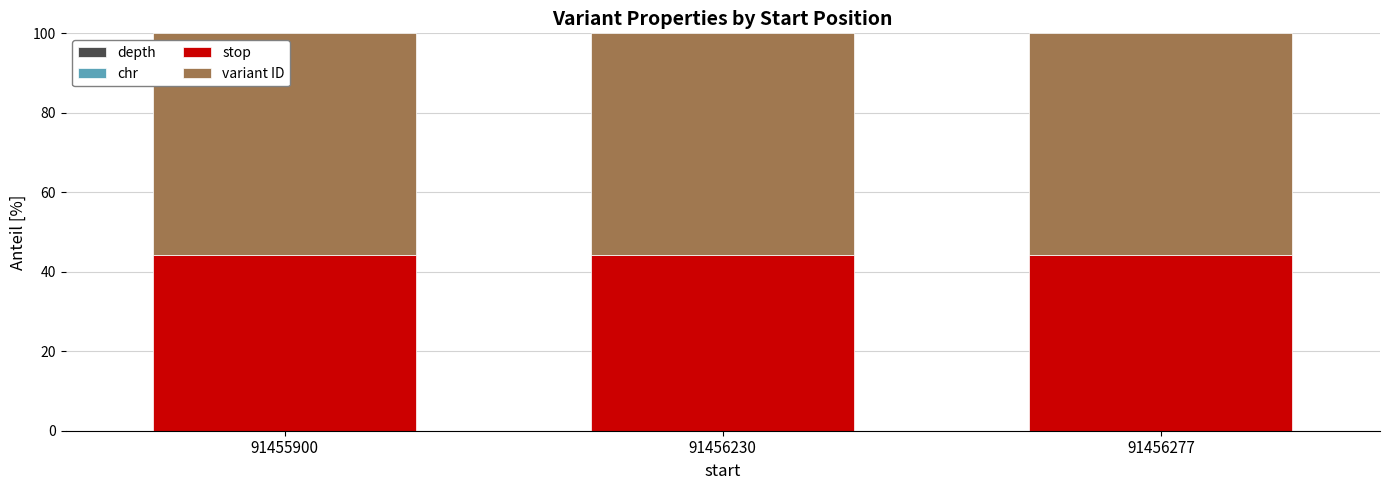

At how many categories does at least one series exceed 19?

3